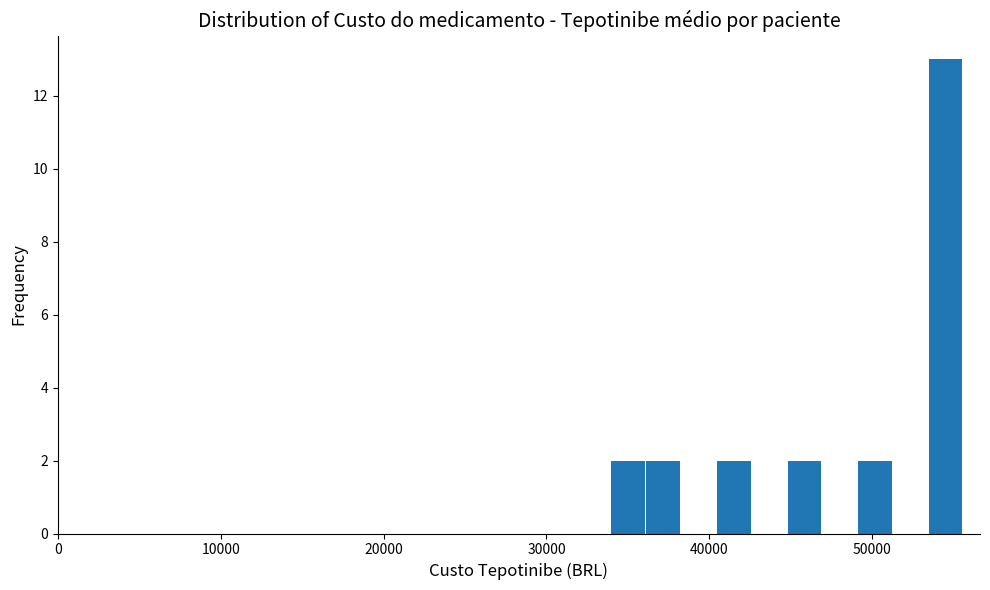

Read against the x-axis, roughly where is the centre of the tallest bar?

55000